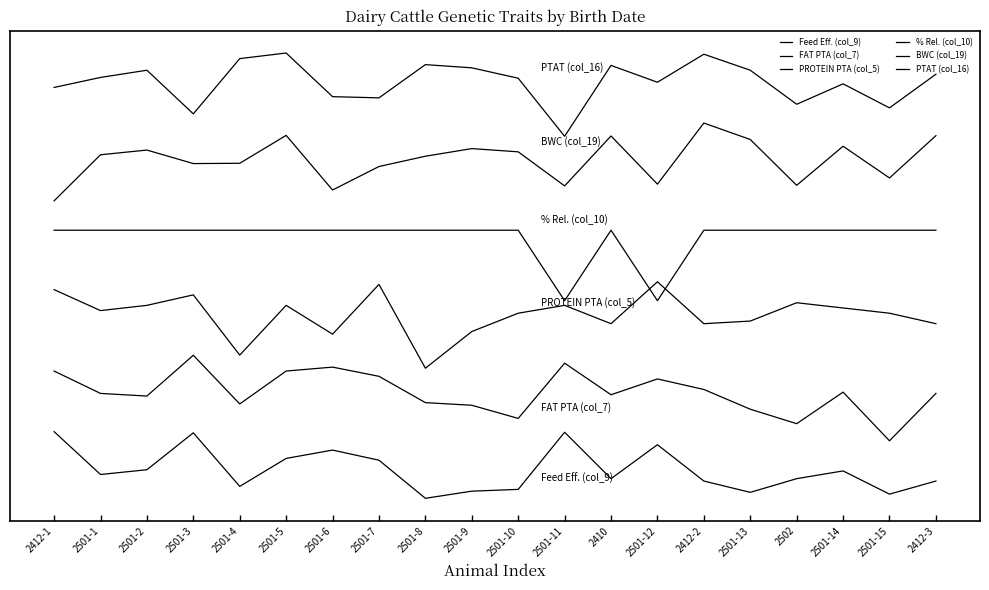

Does the chart display data point markers on the line(s)?

No